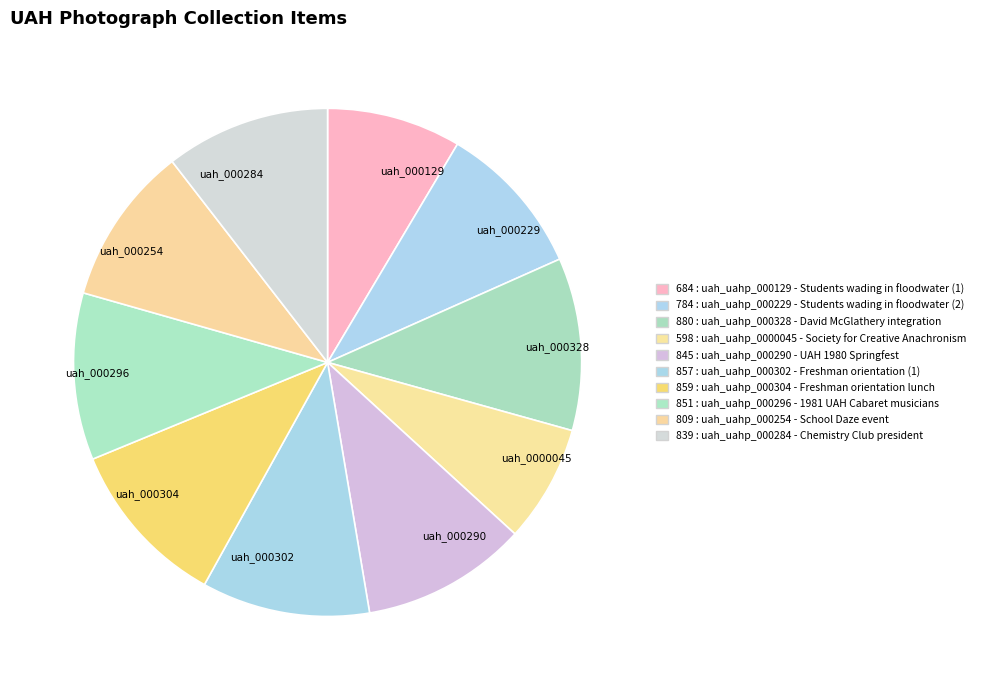

Rank the categories by value from lowest to highest.

uah_uahp_0000045, uah_uahp_000129, uah_uahp_000229, uah_uahp_000254, uah_uahp_000284, uah_uahp_000290, uah_uahp_000296, uah_uahp_000302, uah_uahp_000304, uah_uahp_000328